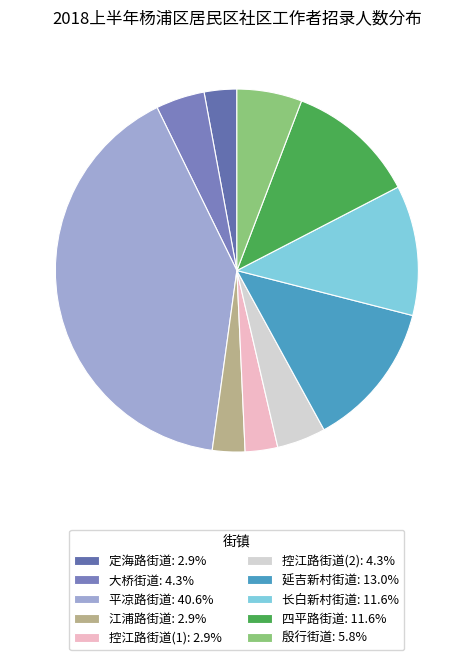

Is it true that 控江路街道(2) is 19% of the pie?

False